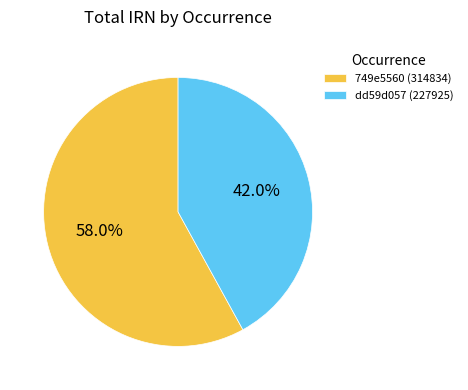

What is the largest slice in the pie chart?

749e5560 (314834)